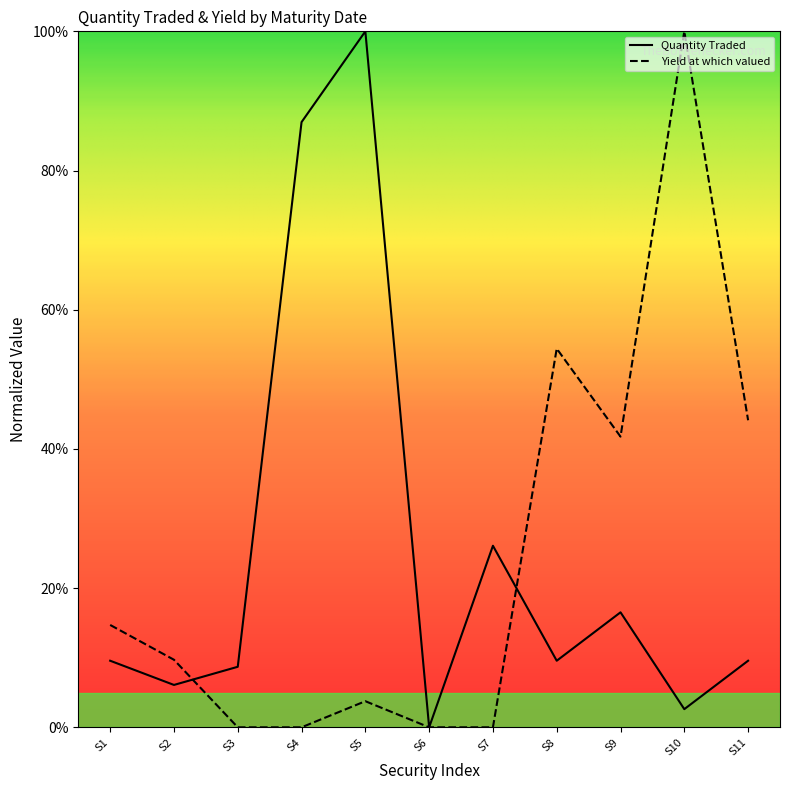

Is this an area chart (filled region under the line)?

No